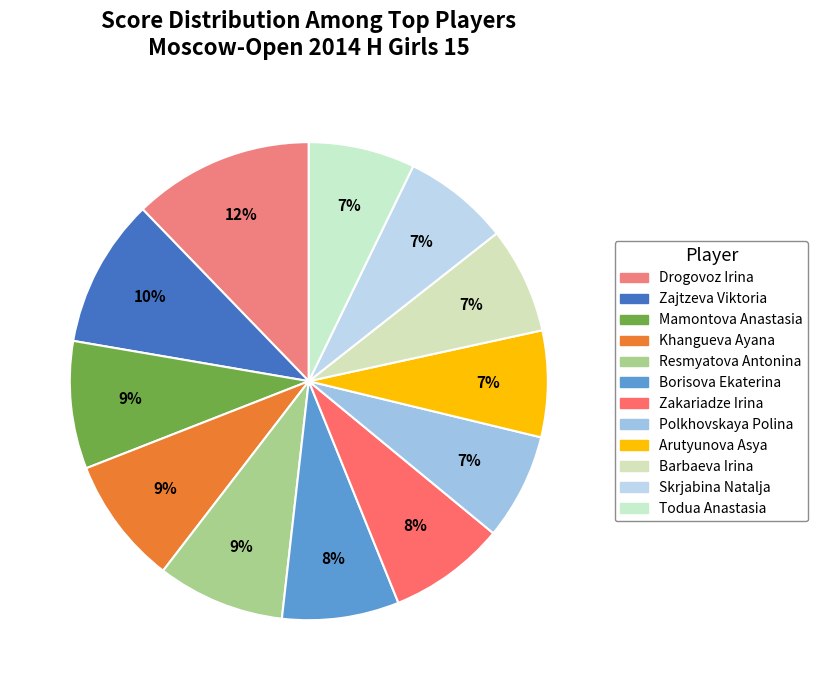

Count the number of slices in the pie.

12